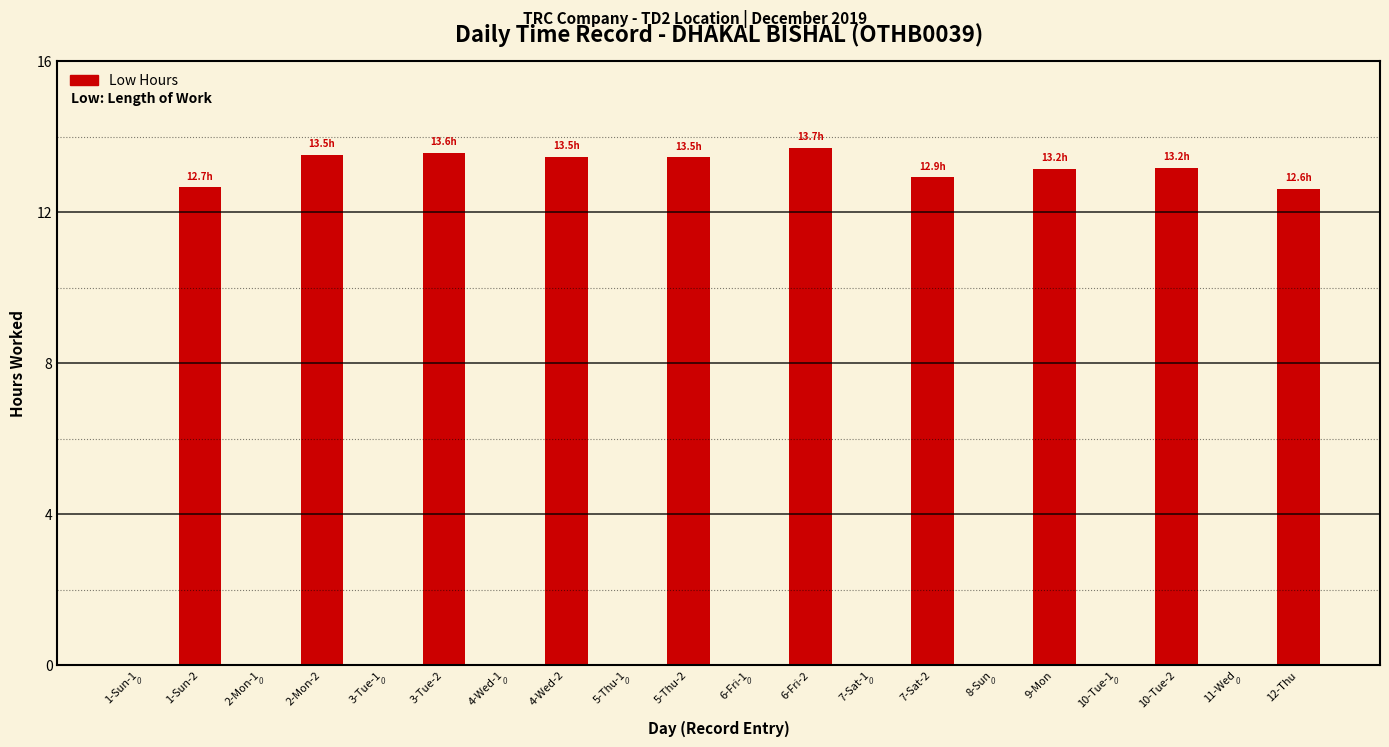

What is the maximum value shown in the chart?

13.7